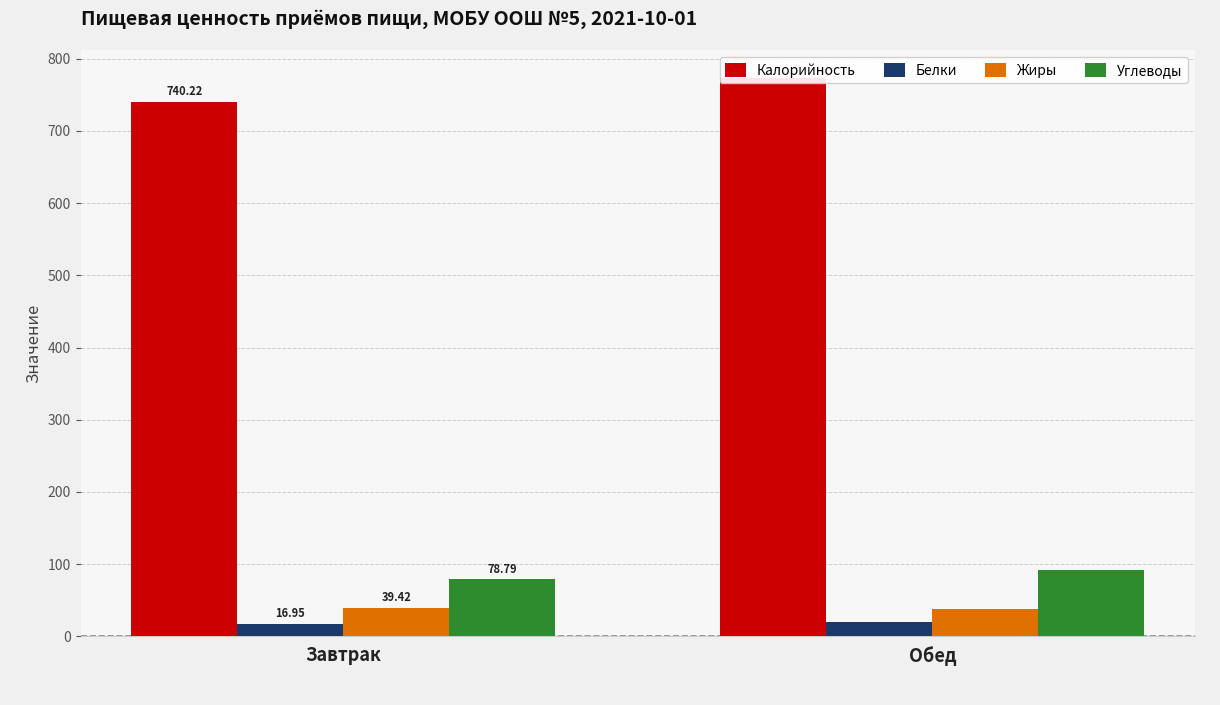

What is the sum of all Жиры values?

77.4